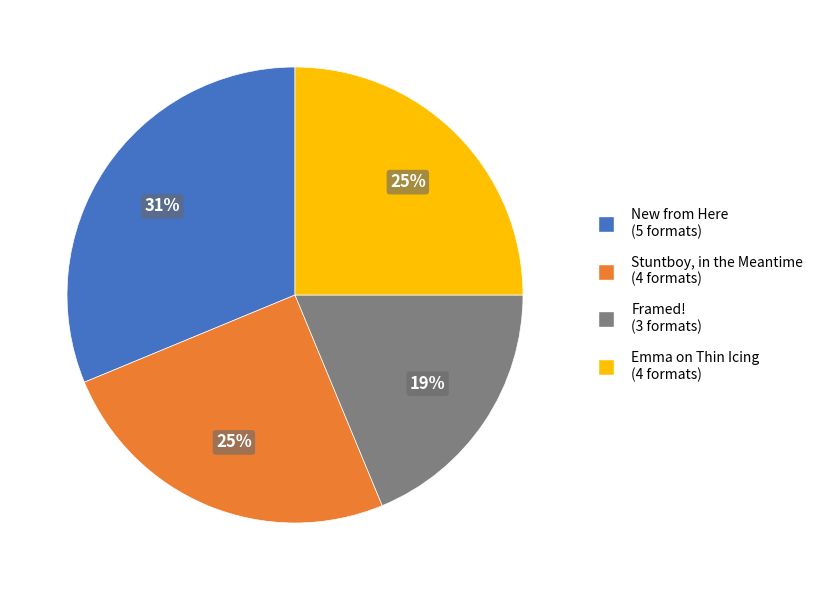

How many segments does this pie chart have?

4